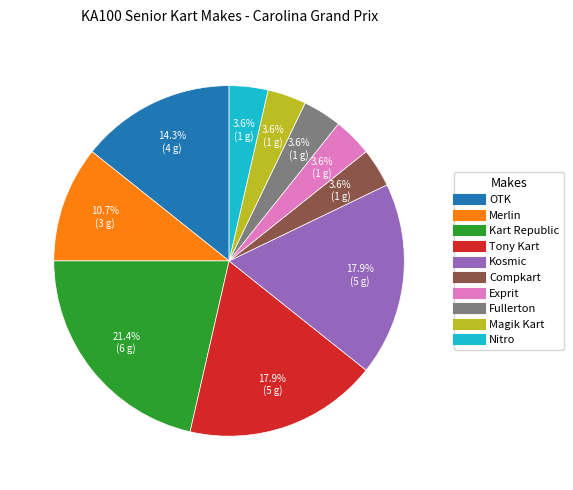

How many slices are in this pie chart?

10